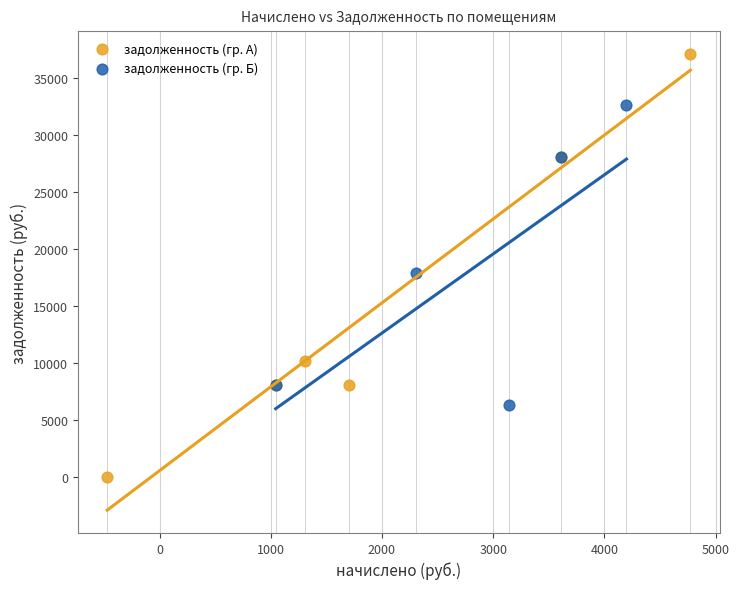

Which series reaches the minimum Y coordinate?

задолженность (гр. А)